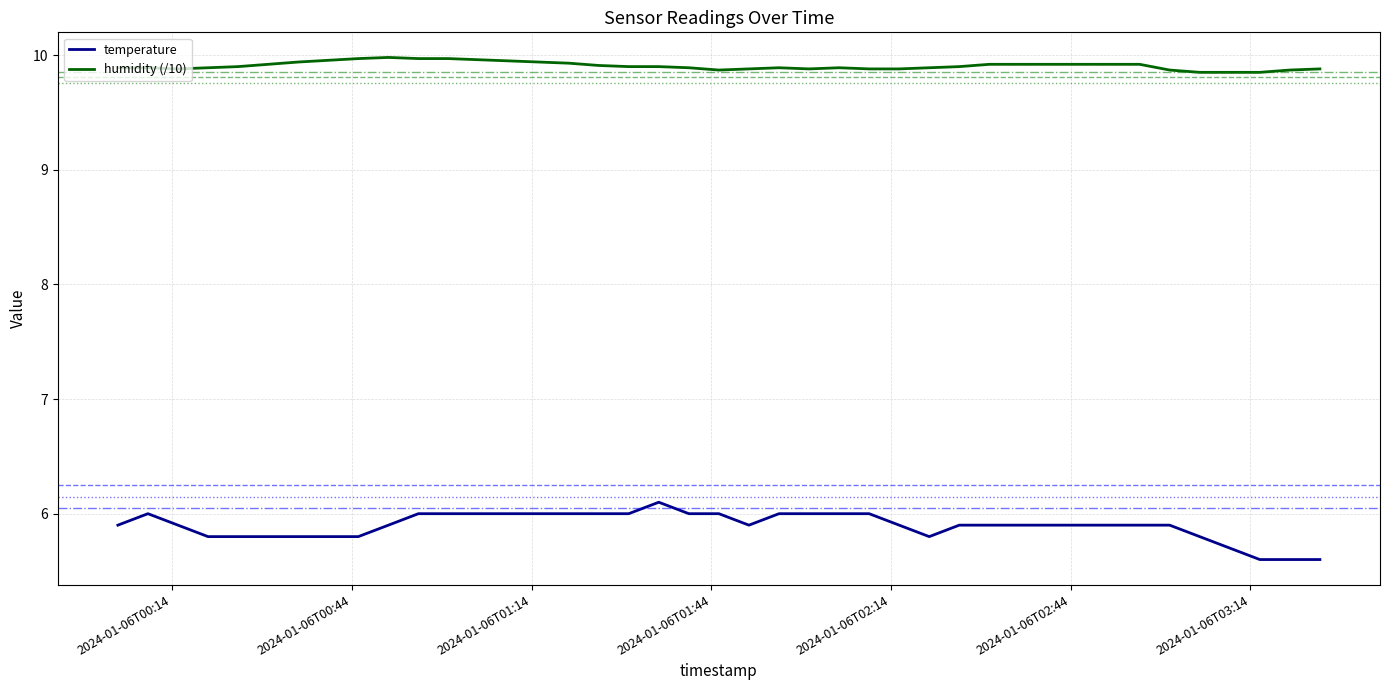

Which series has the largest total across all categories?

humidity (/10)